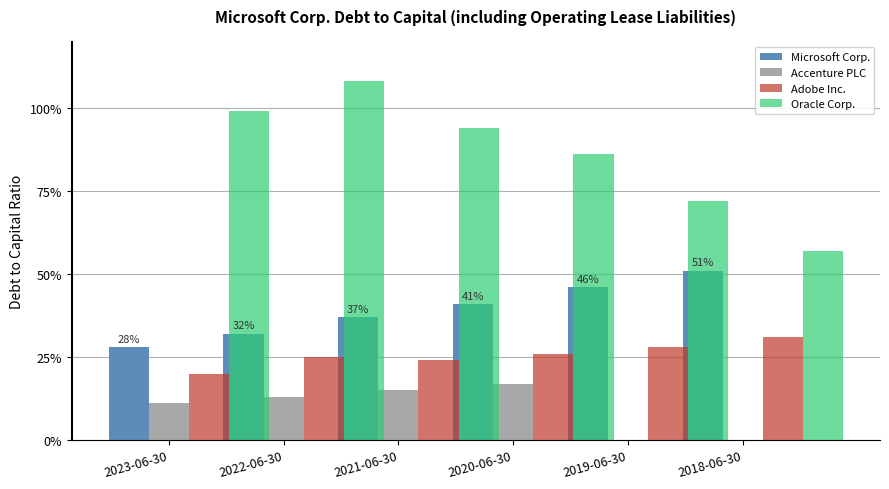

Where is Oracle Corp. nearest to the value 0?

2018-06-30